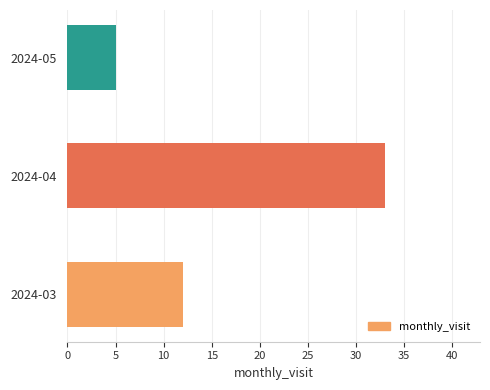

True or false: the data shows 23 at 2024-04.

False